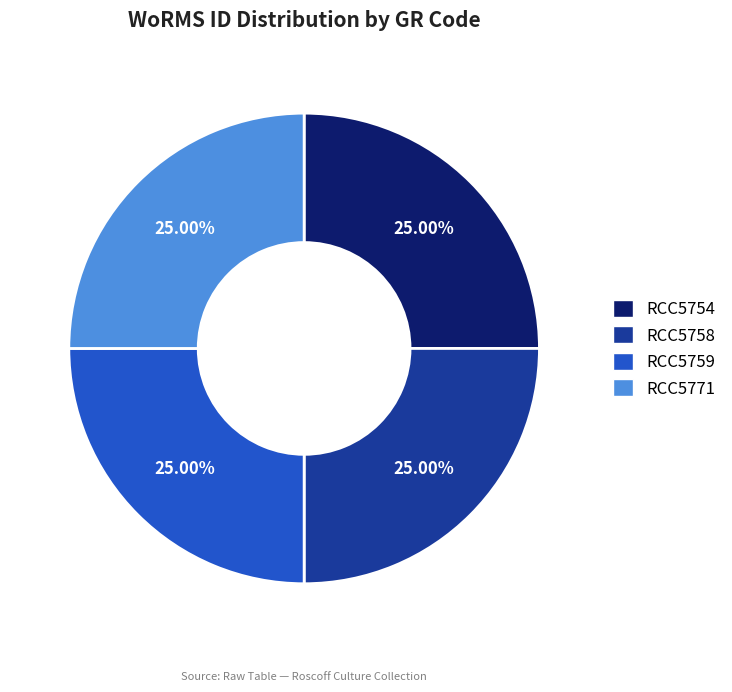

How many slices are in this pie chart?

4